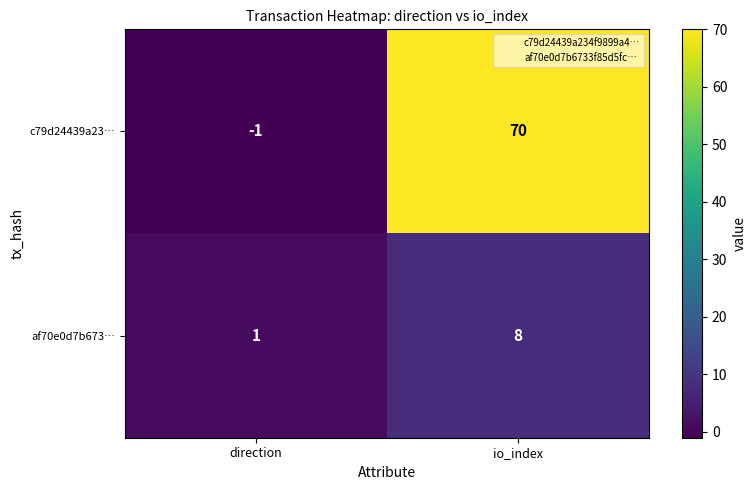

Is the value of af70e0d7b673… at direction greater than the value of c79d24439a23… at direction?

Yes